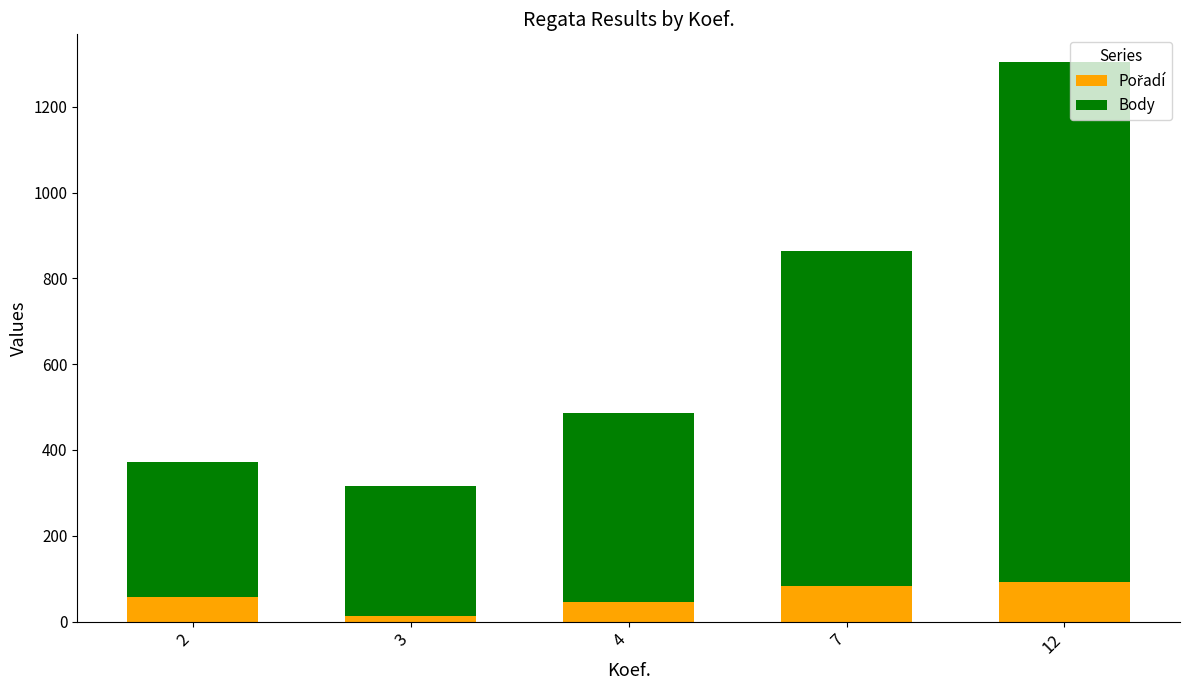

At which category is the sum across all series the highest?

12